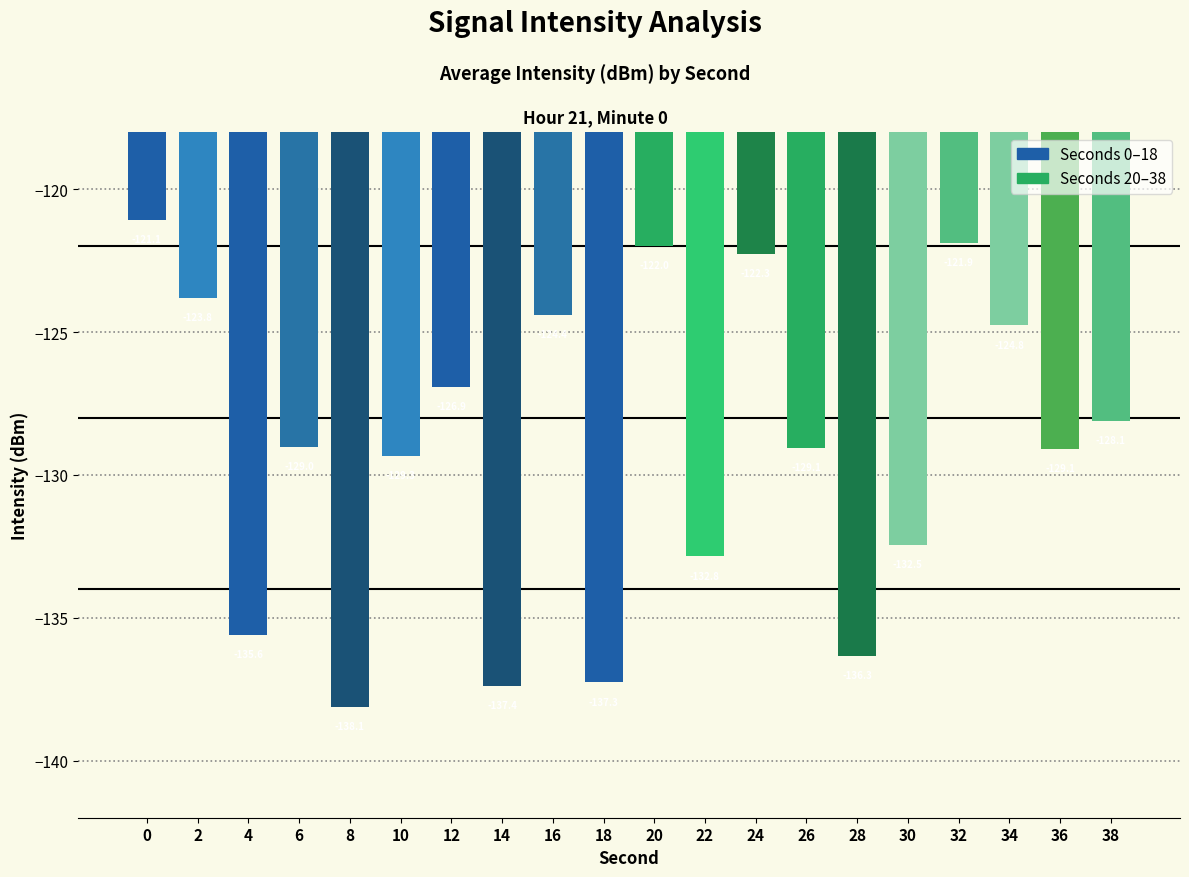

Reading left to right, transcribe all the data shown in this chart.

0=-121.1	2=-123.8	4=-135.6	6=-129.0	8=-138.1	10=-129.3	12=-126.9	14=-137.4	16=-124.4	18=-137.3	20=-122.0	22=-132.8	24=-122.3	26=-129.1	28=-136.3	30=-132.5	32=-121.9	34=-124.8	36=-129.1	38=-128.1